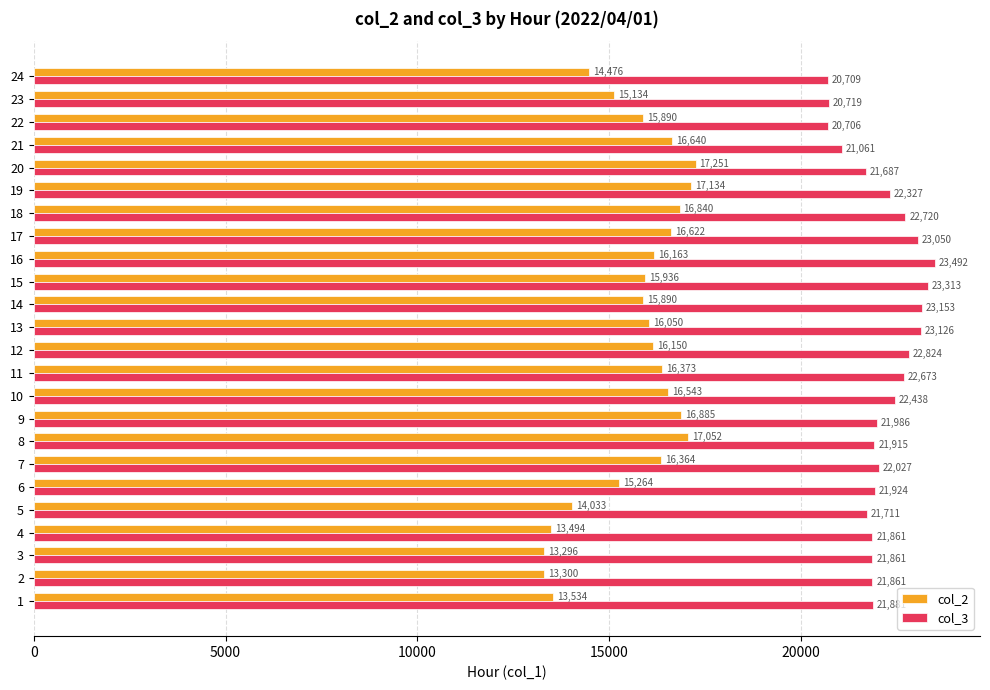

At 9, list the series in order from largest to smallest.

col_3, col_2